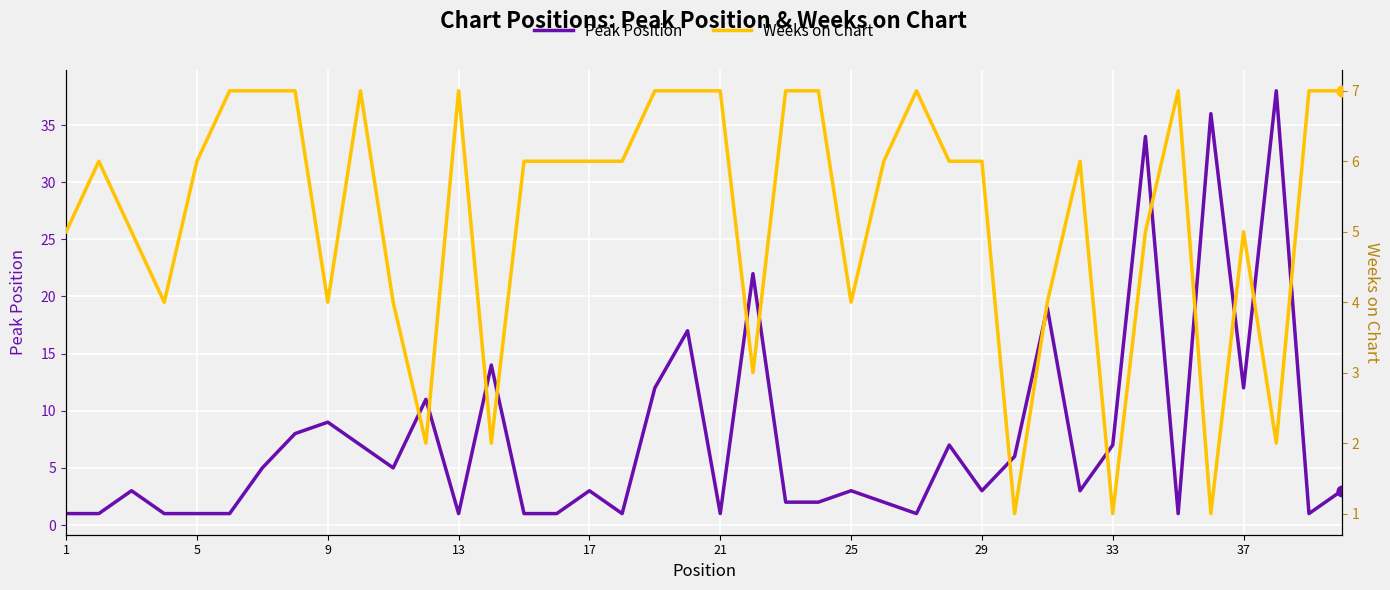

Is it true that Peak Position equals 1 at 13?

True